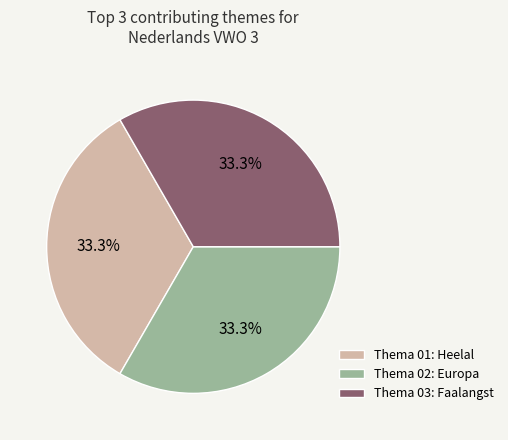

Combined, do Thema 02: Europa and Thema 01: Heelal account for over 50%?

Yes